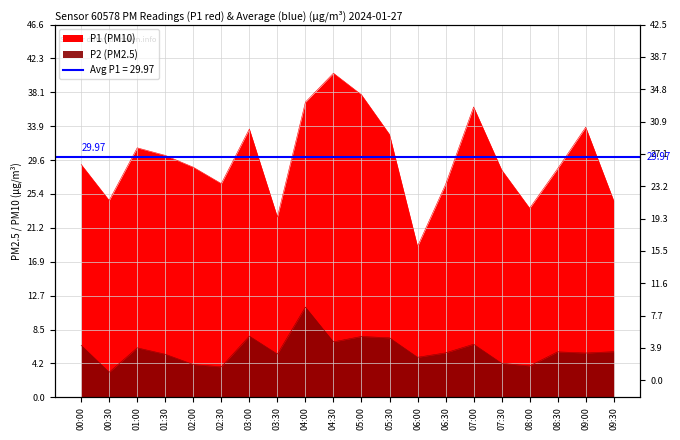

True or false: P1 has a value of 31.2 at 01:00.

True